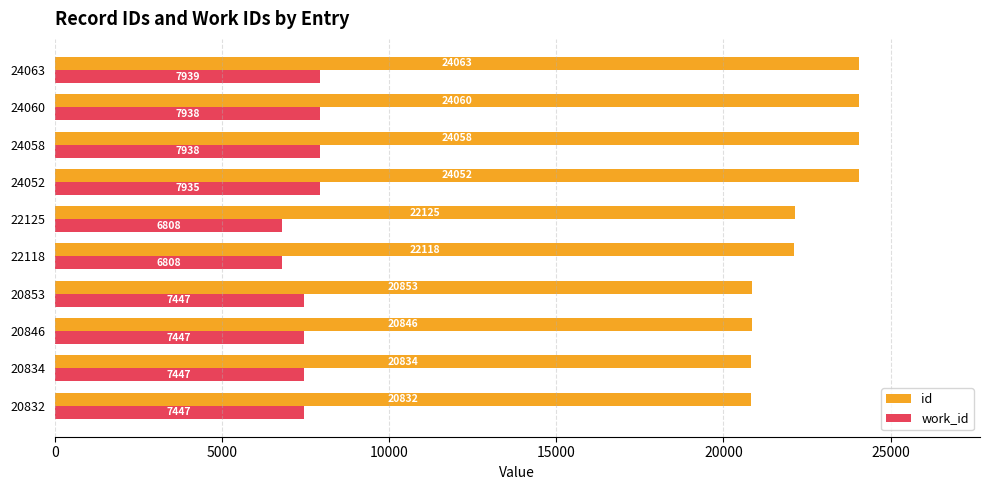

What is the difference between the maximum and minimum values in the work_id series?

1131